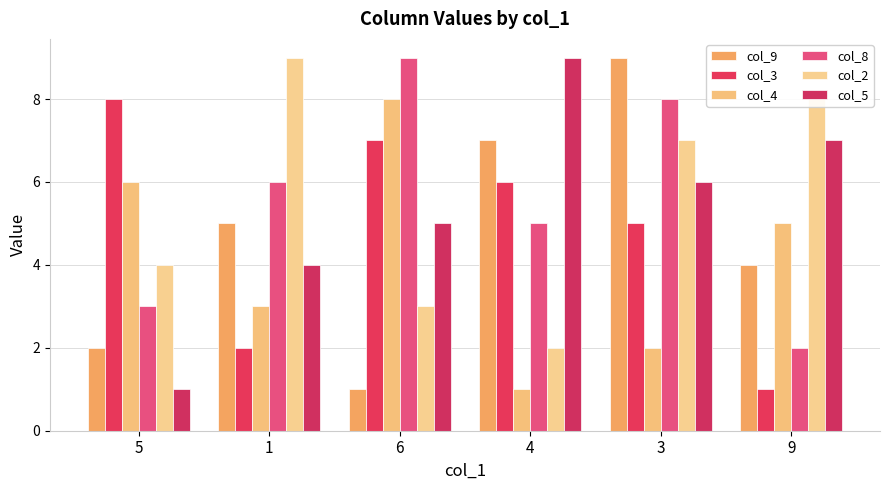

Where is col_3 nearest to the value 4?

3